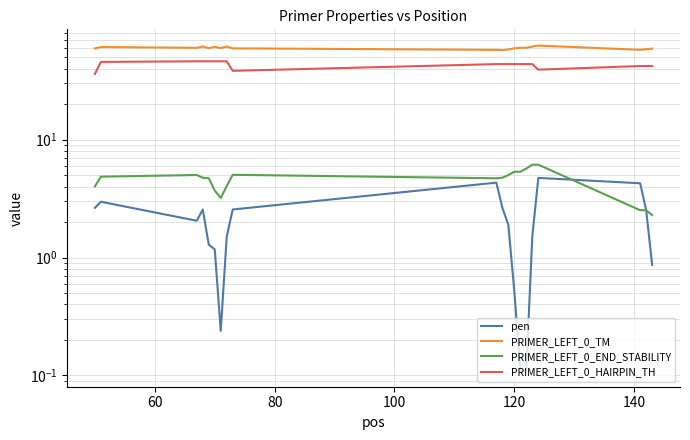

What is the greatest value displayed?

62.7